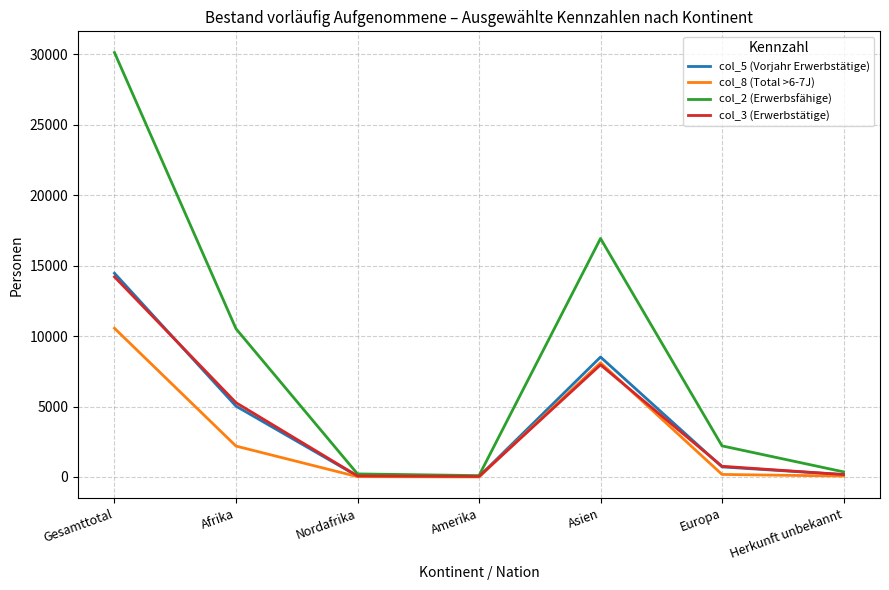

The col_3 (Erwerbstätige) series shows 762 at Europa. True or false?

True